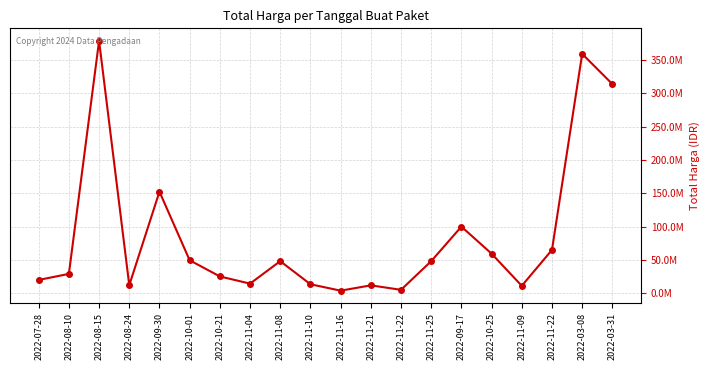

Does the chart have visible grid lines?

Yes